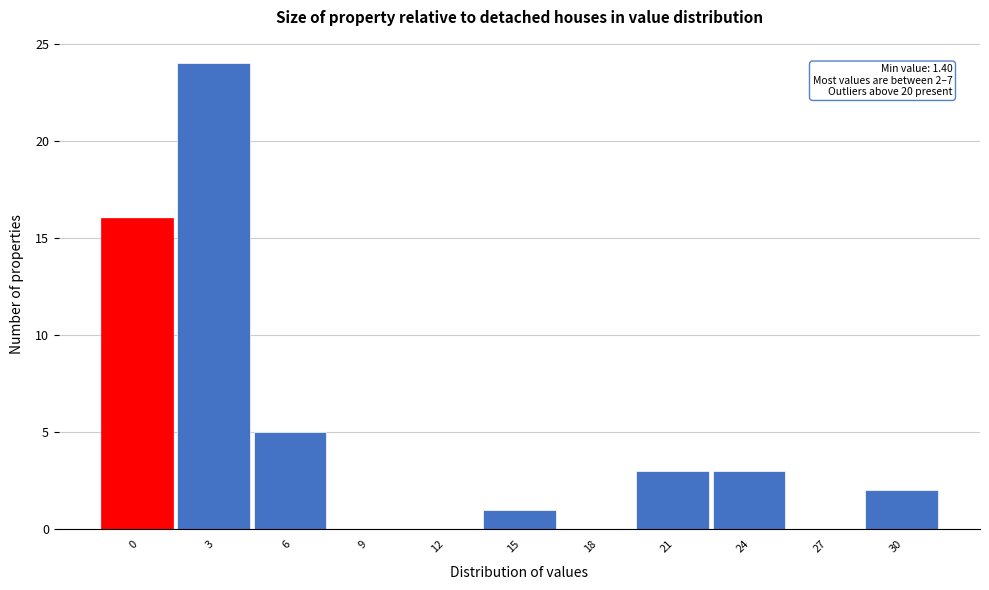

Reading left to right, extract all data points from this chart.

0=16	3=24	6=5	9=0	12=0	15=1	18=0	21=3	24=3	27=0	30=2